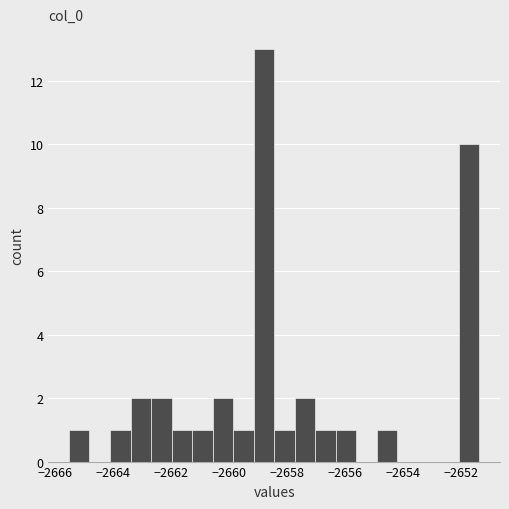

Read against the x-axis, roughly where is the centre of the tallest bar?

-2658.8